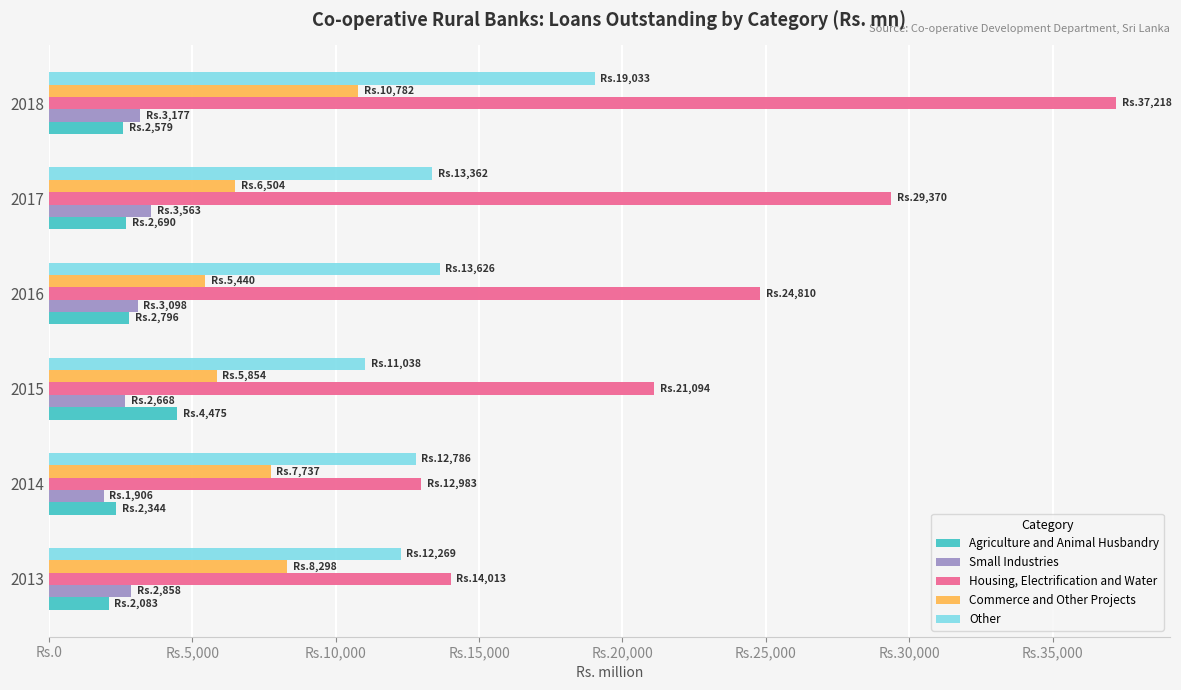

What are all the series names shown in the legend?

Agriculture and Animal Husbandry, Small Industries, Housing, Electrification and Water, Commerce and Other Projects, Other